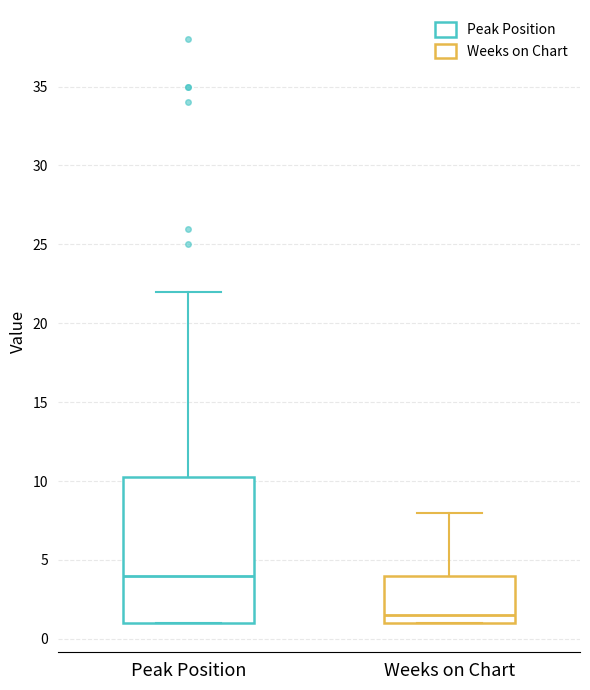

Where is the lower edge of the box for Weeks on Chart on the y-axis? The values are not printed on the chart, so give them approximately, as read against the axis.

1.0